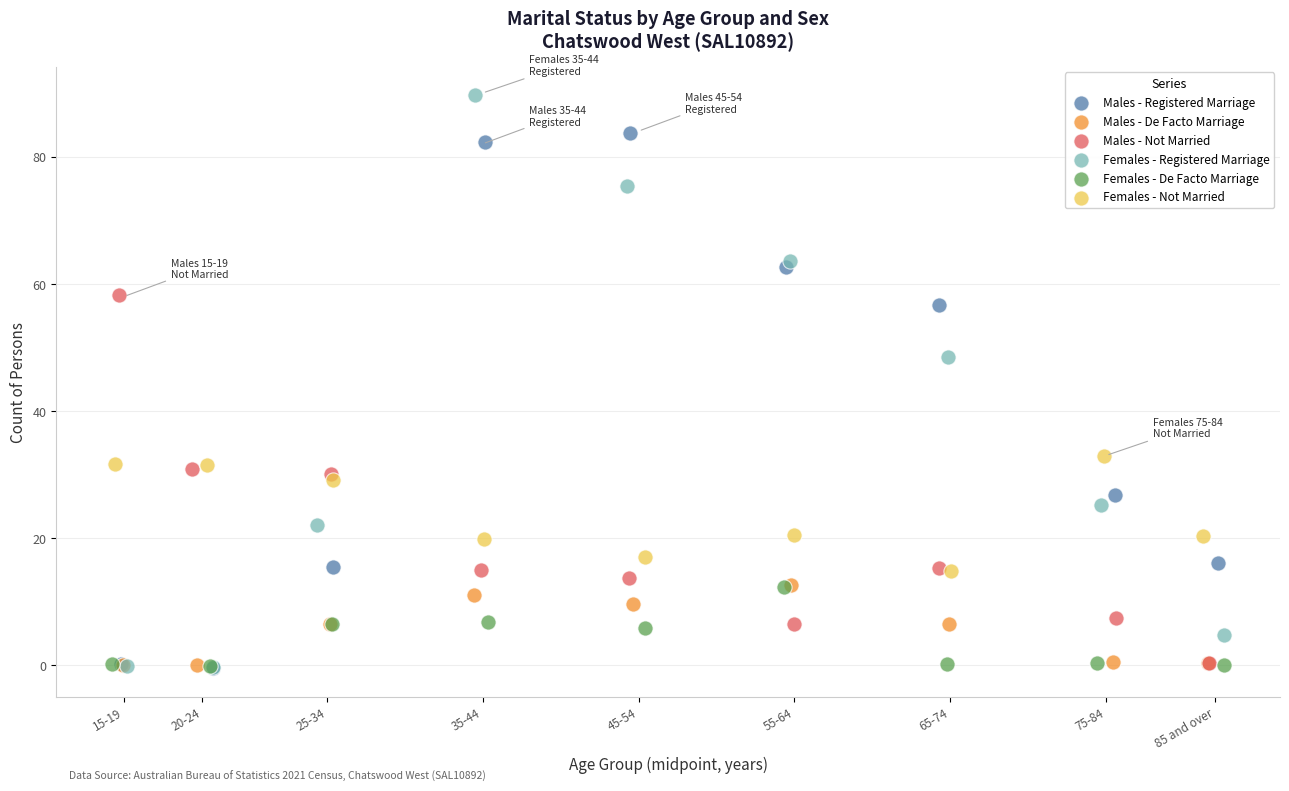

Which series has the widest spread of Y values?

Females - Registered Marriage